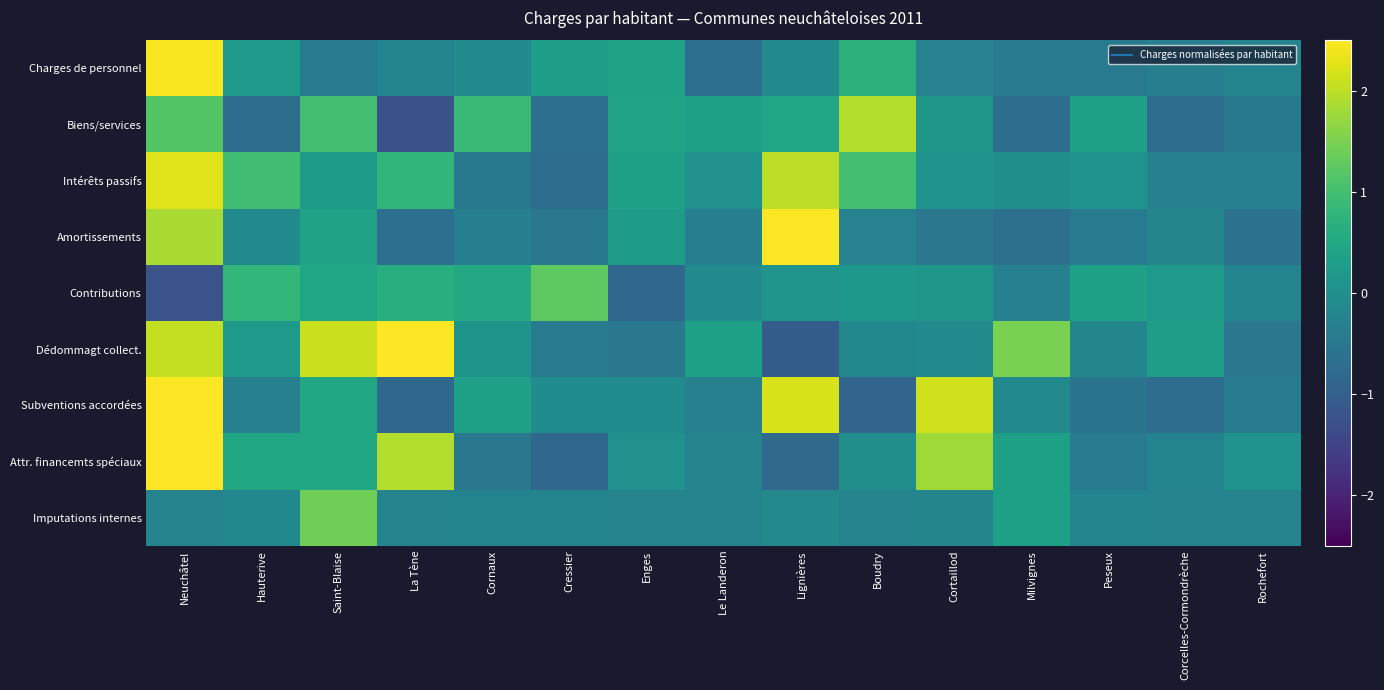

What is the smallest value displayed?

-1.3